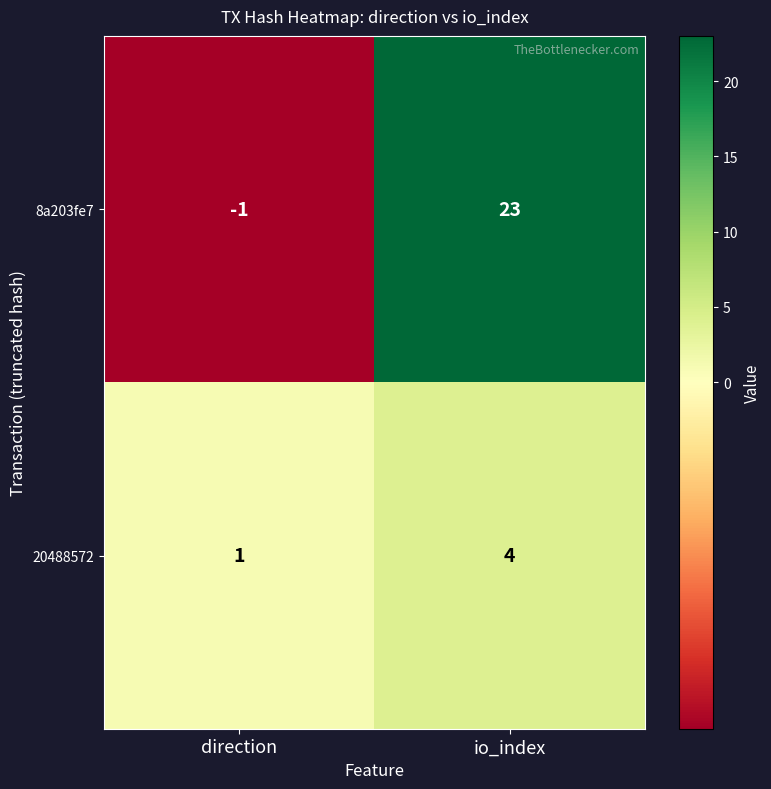

What is the average value of the 8a203fe7 series?

11